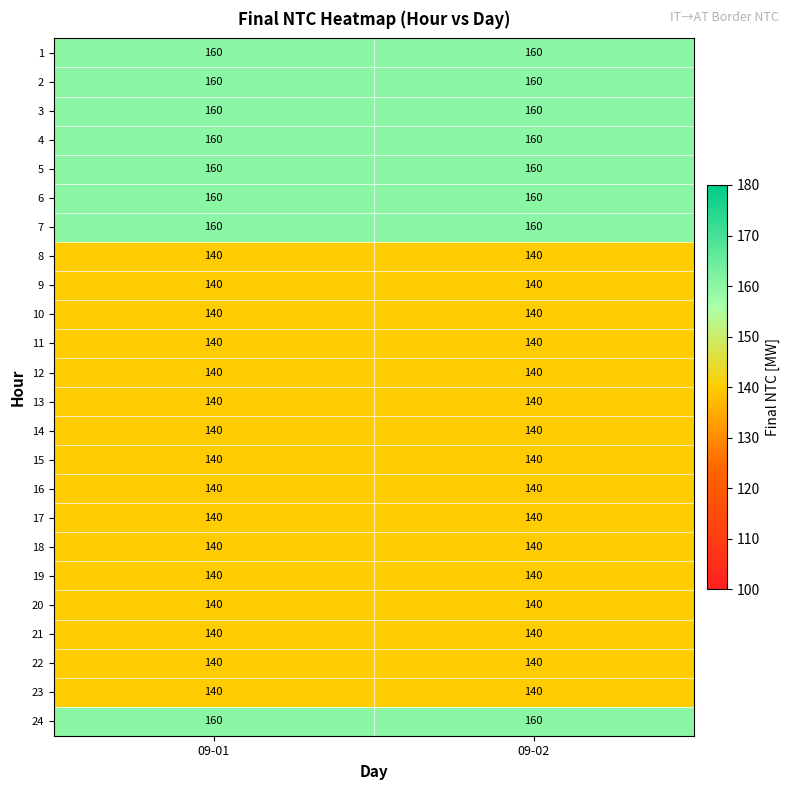

What is the greatest value displayed?

160